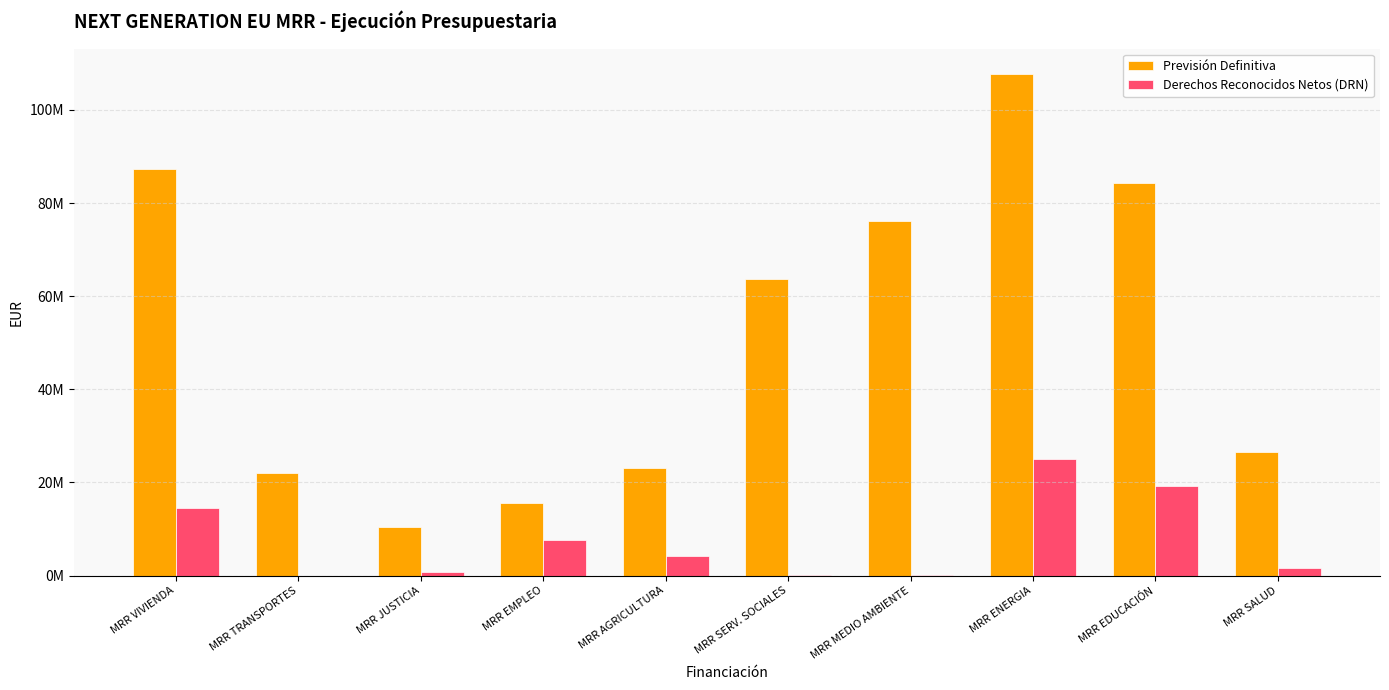

Reading right to left, transcribe all the data shown in this chart.

Previsión Definitiva: MRR SALUD=26466306.4	MRR EDUCACIÓN=84229222.5	MRR ENERGIA=107794245.6	MRR MEDIO AMBIENTE=76107275.5	MRR SERV. SOCIALES=63674544.6	MRR AGRICULTURA=23093271.8	MRR EMPLEO=15589720.5	MRR JUSTICIA=10500681.9	MRR TRANSPORTES=22105612.9	MRR VIVIENDA=87289135.0
Derechos Reconocidos Netos (DRN): MRR SALUD=1669179.9	MRR EDUCACIÓN=19176970.0	MRR ENERGIA=24981346.9	MRR MEDIO AMBIENTE=157106.2	MRR SERV. SOCIALES=132018.6	MRR AGRICULTURA=4144698.6	MRR EMPLEO=7637847.3	MRR JUSTICIA=753079.0	MRR TRANSPORTES=0.0	MRR VIVIENDA=14485000.0